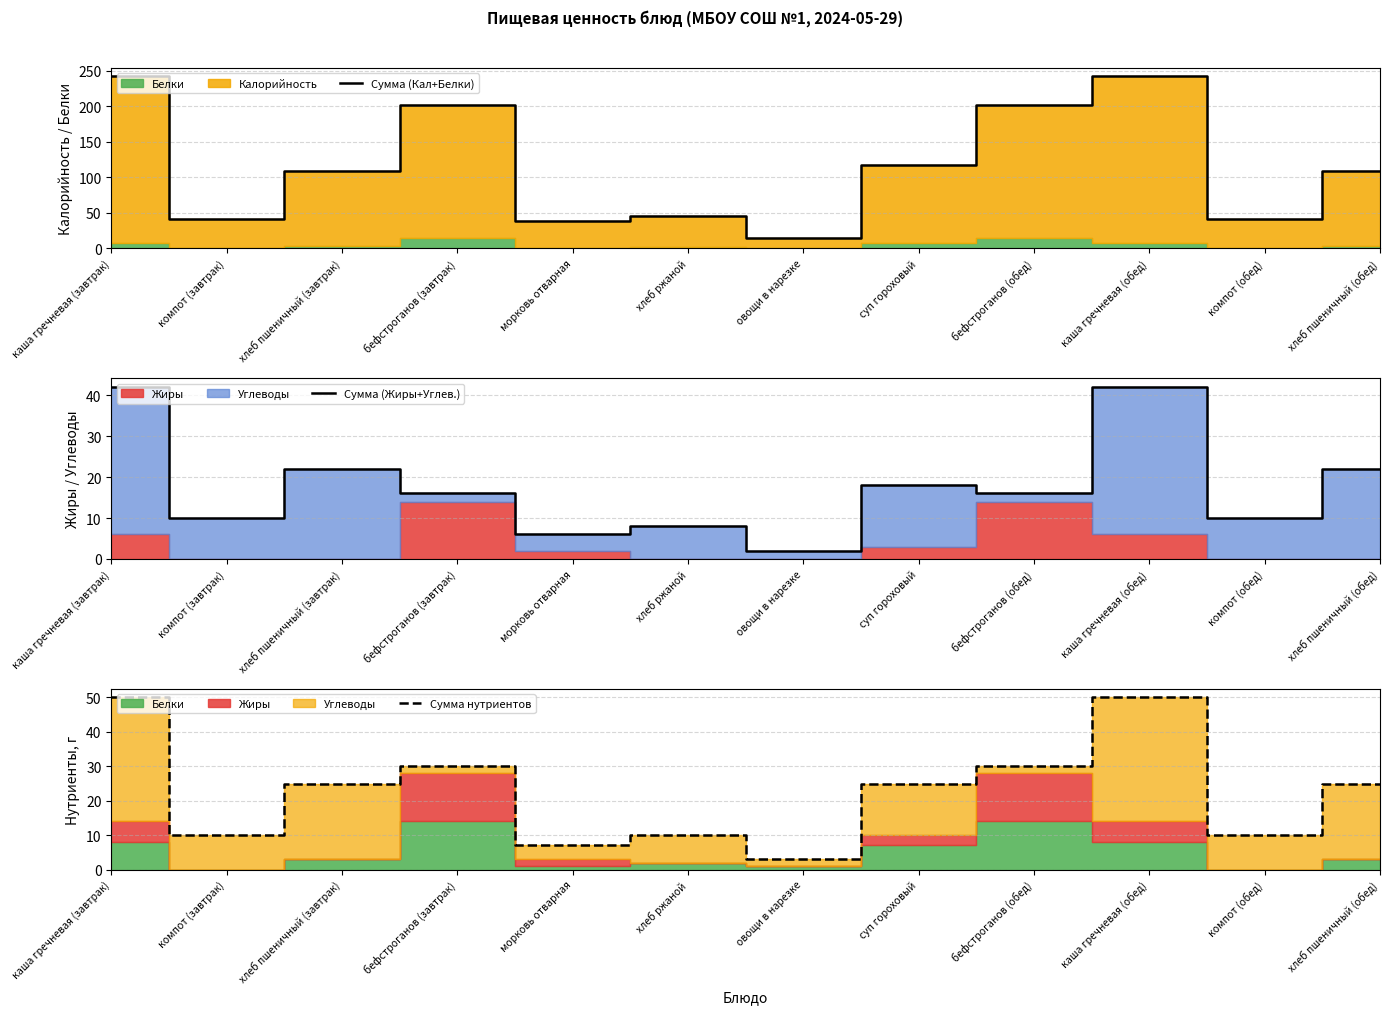

What is the difference between the highest and lowest values at хлеб пшеничный (завтрак)?

87